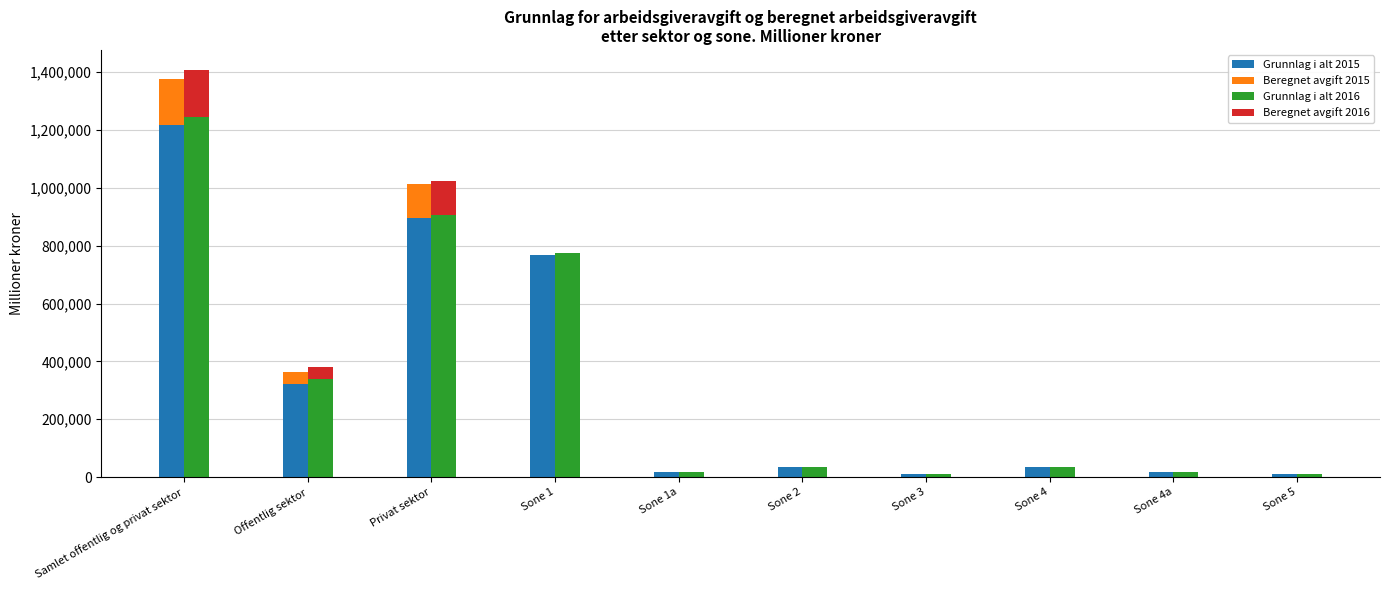

What is the difference between the highest and lowest values at Offentlig sektor?

298614